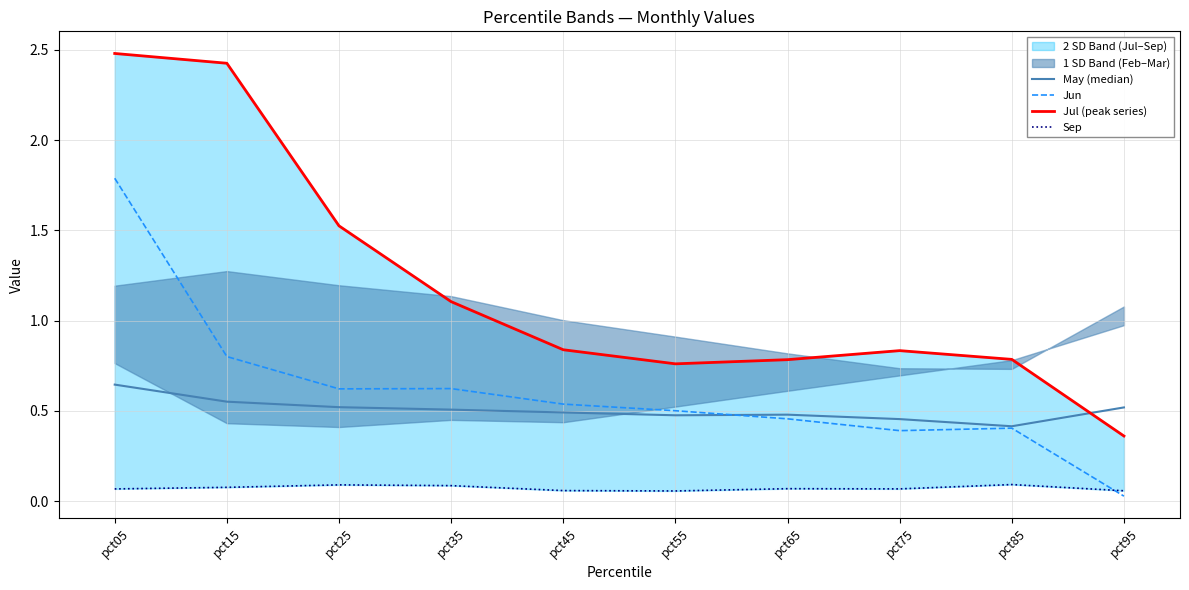

What is the value of the Jul (peak series) point at the 2nd from the left?

2.4